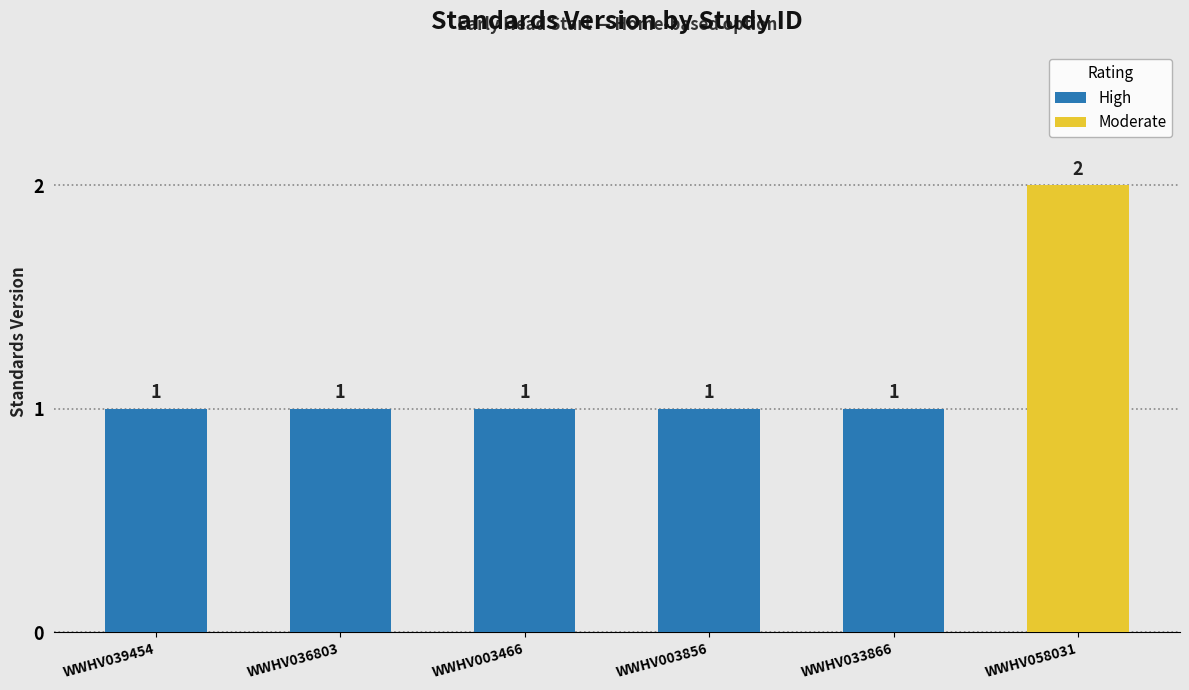

What is the smallest value displayed?

1